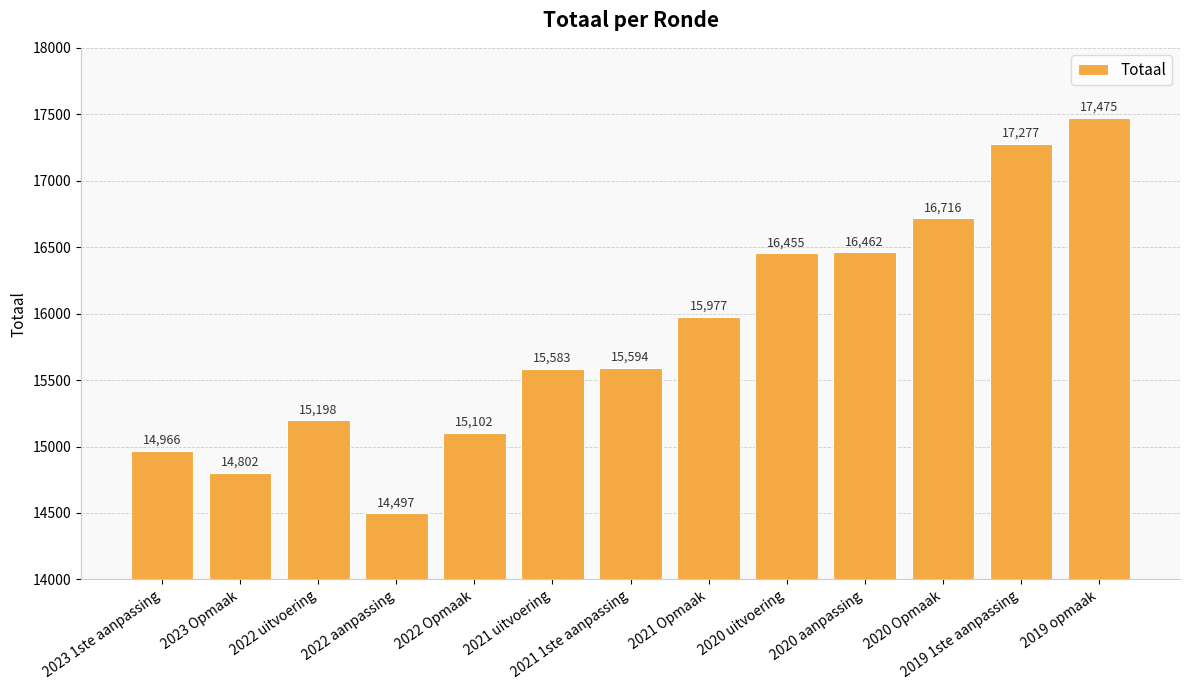

What is the value of the 12th bar from the left?

17277